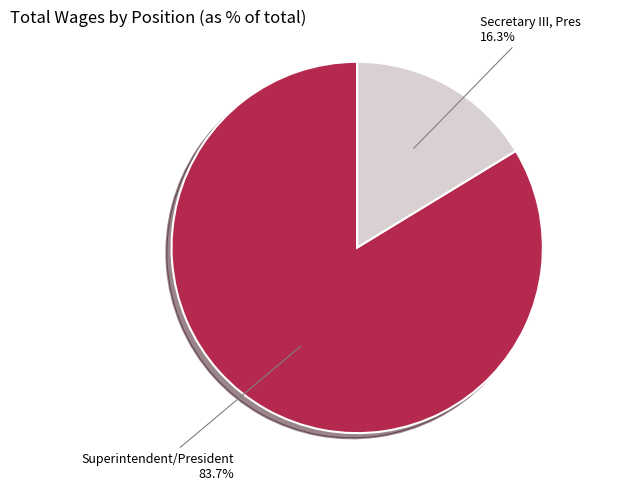

Which category has the biggest portion of the pie?

Superintendent/President